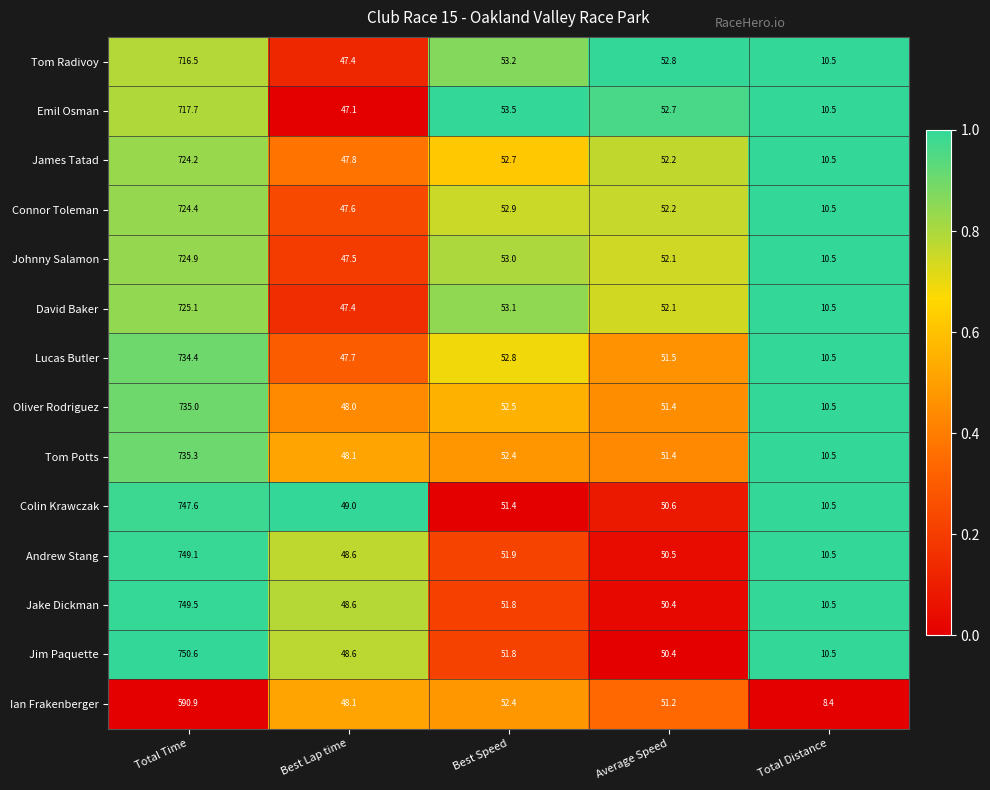

Which series has the largest total across all categories?

Jim Paquette